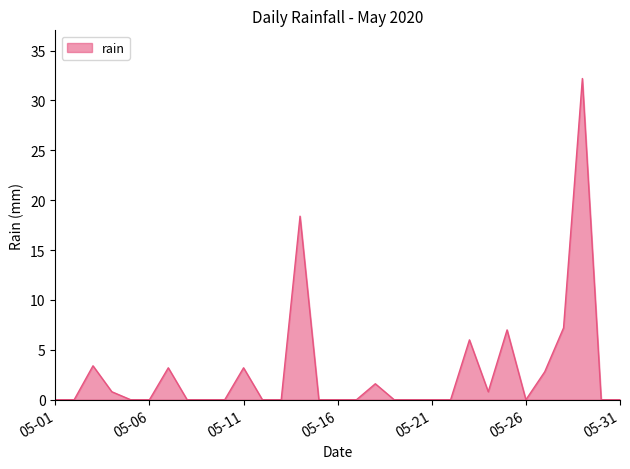

What is the maximum value shown in the chart?

32.2